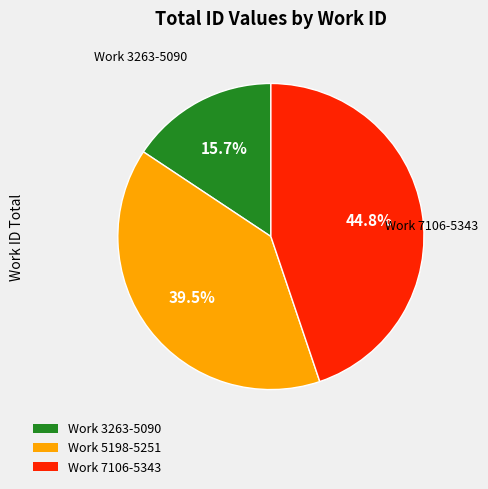

Does any single category account for the majority?

No